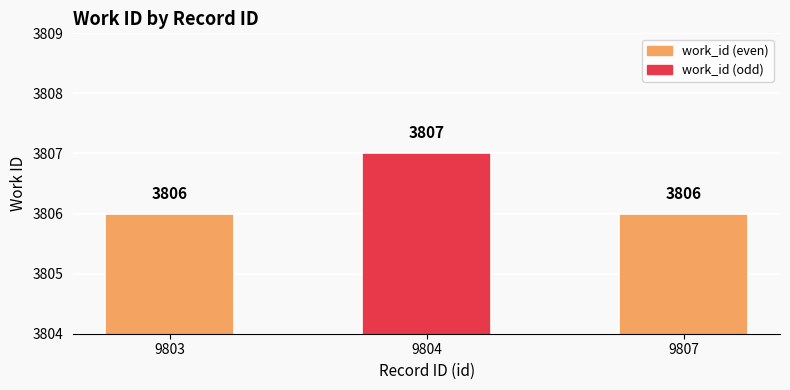

Count the values in the range 3806 to 3807.

3